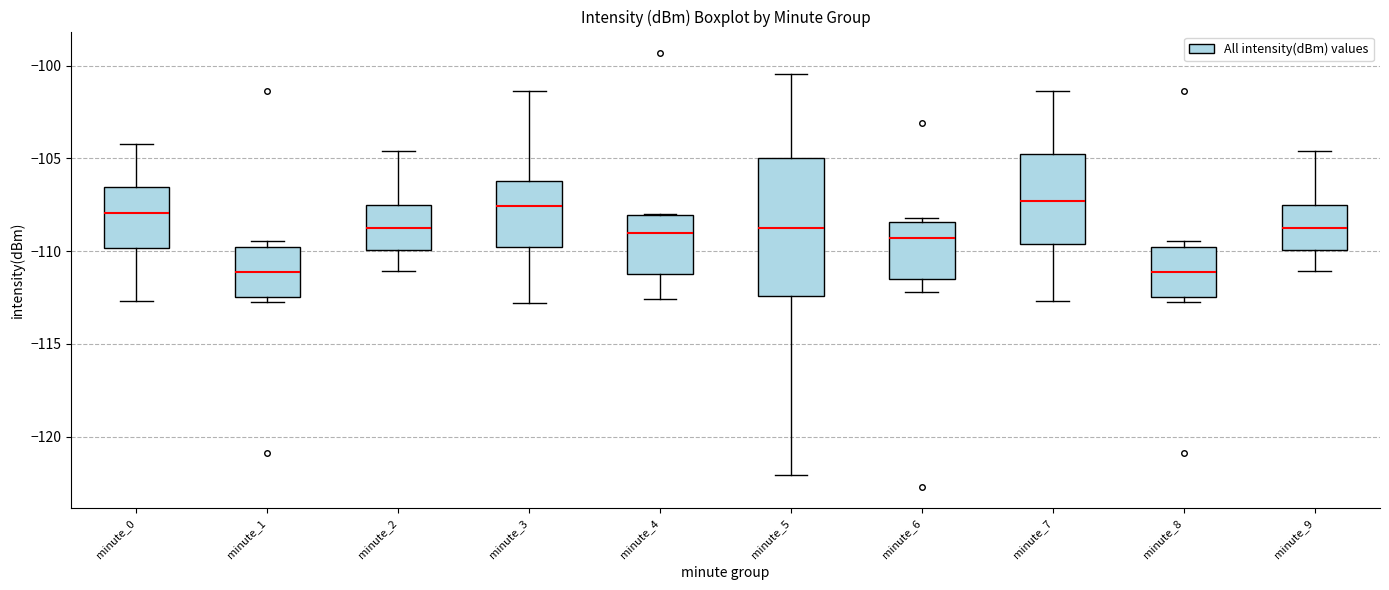

Reading left to right, transcribe this box plot: for each box, give where its median line is, the range the box spans, and where its two whiskers end, as read against the y-axis. The values are not printed on the chart, so give them approximately, as read against the axis.

minute_0: median -108.0, box -110.0 to -106.5, whiskers -112.5 to -104.0
minute_1: median -111.0, box -112.5 to -110.0, whiskers -113.0 to -109.5
minute_2: median -109.0, box -110.0 to -107.5, whiskers -111.0 to -104.5
minute_3: median -107.5, box -110.0 to -106.0, whiskers -113.0 to -101.5
minute_4: median -109.0, box -111.0 to -108.0, whiskers -112.5 to -108.0
minute_5: median -109.0, box -112.5 to -105.0, whiskers -122.0 to -100.5
minute_6: median -109.5, box -111.5 to -108.5, whiskers -112.0 to -108.0
minute_7: median -107.5, box -109.5 to -105.0, whiskers -112.5 to -101.5
minute_8: median -111.0, box -112.5 to -110.0, whiskers -113.0 to -109.5
minute_9: median -109.0, box -110.0 to -107.5, whiskers -111.0 to -104.5